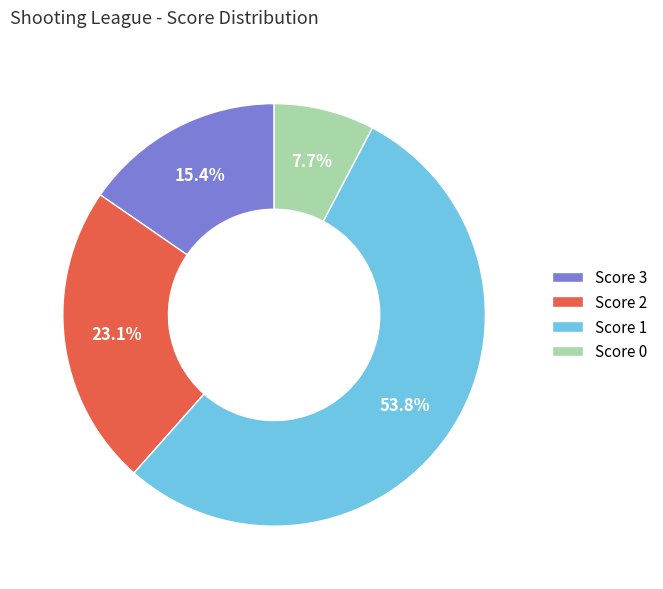

Which has a higher value, Score 0 or Score 1?

Score 1